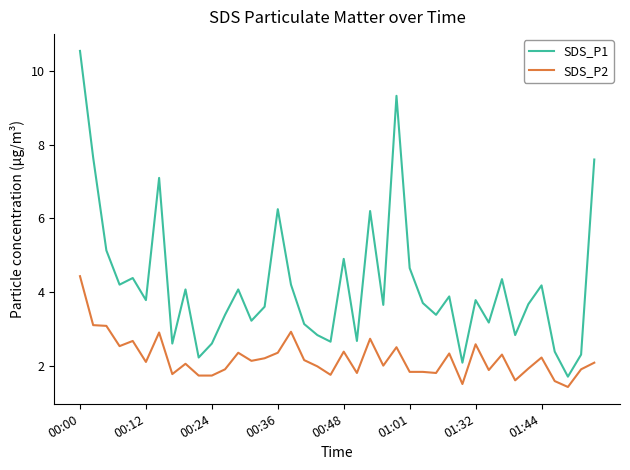

What is the highest value of the SDS_P2 series?

4.4